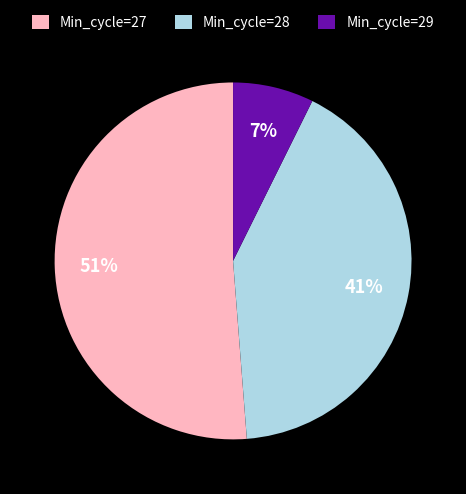

To the nearest percent, what percentage of the pie is Min_cycle=29?

7%